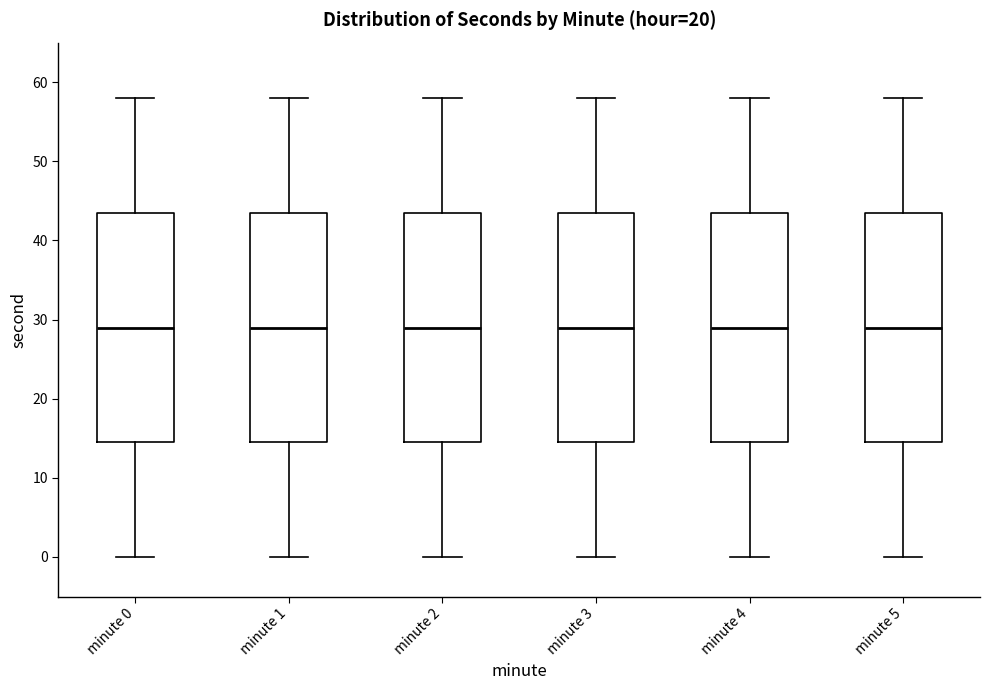

Where does the upper whisker of the box for minute 5 end on the y-axis? The values are not printed on the chart, so give them approximately, as read against the axis.

58